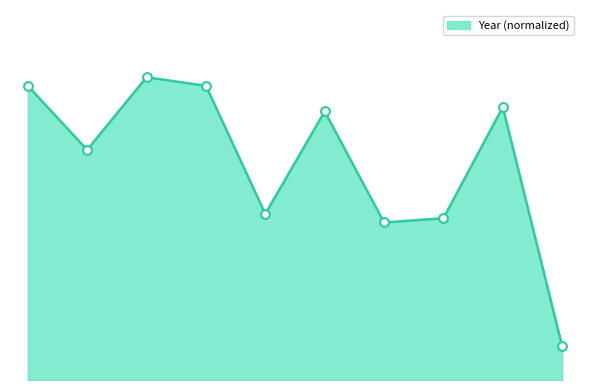

Does the chart have visible grid lines?

No